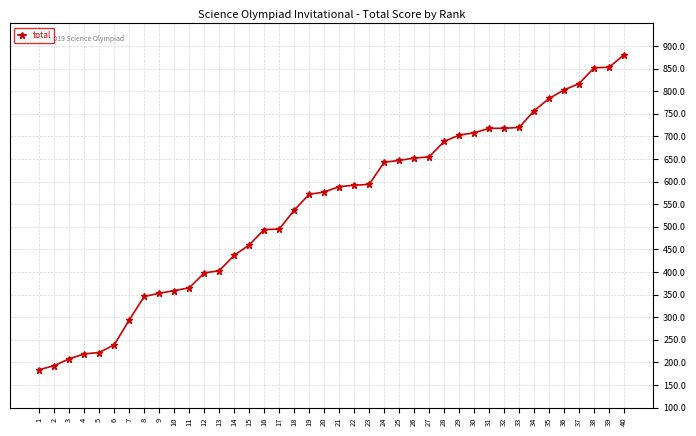

How many values are below 589?

20